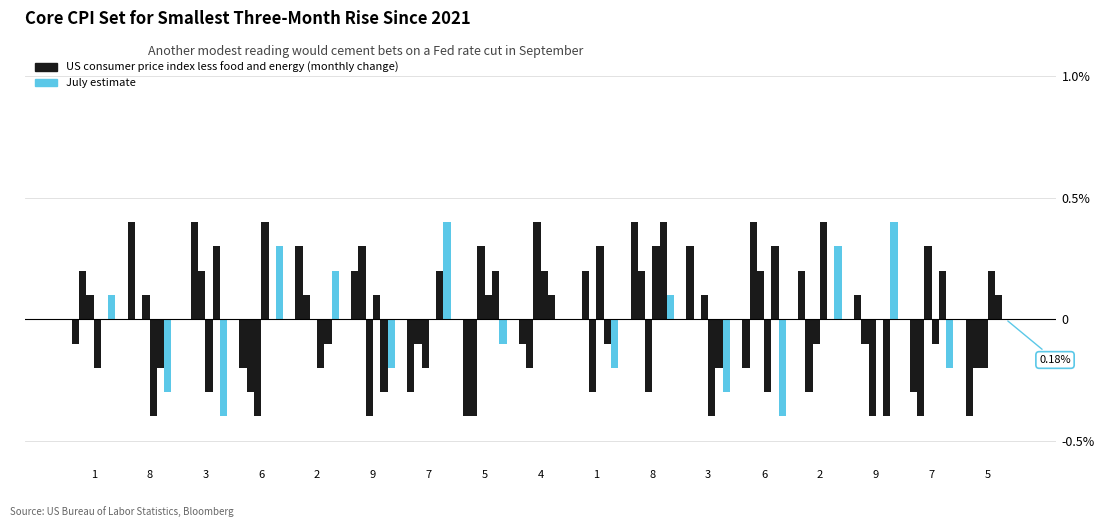

Count the number of data series in this chart.

2